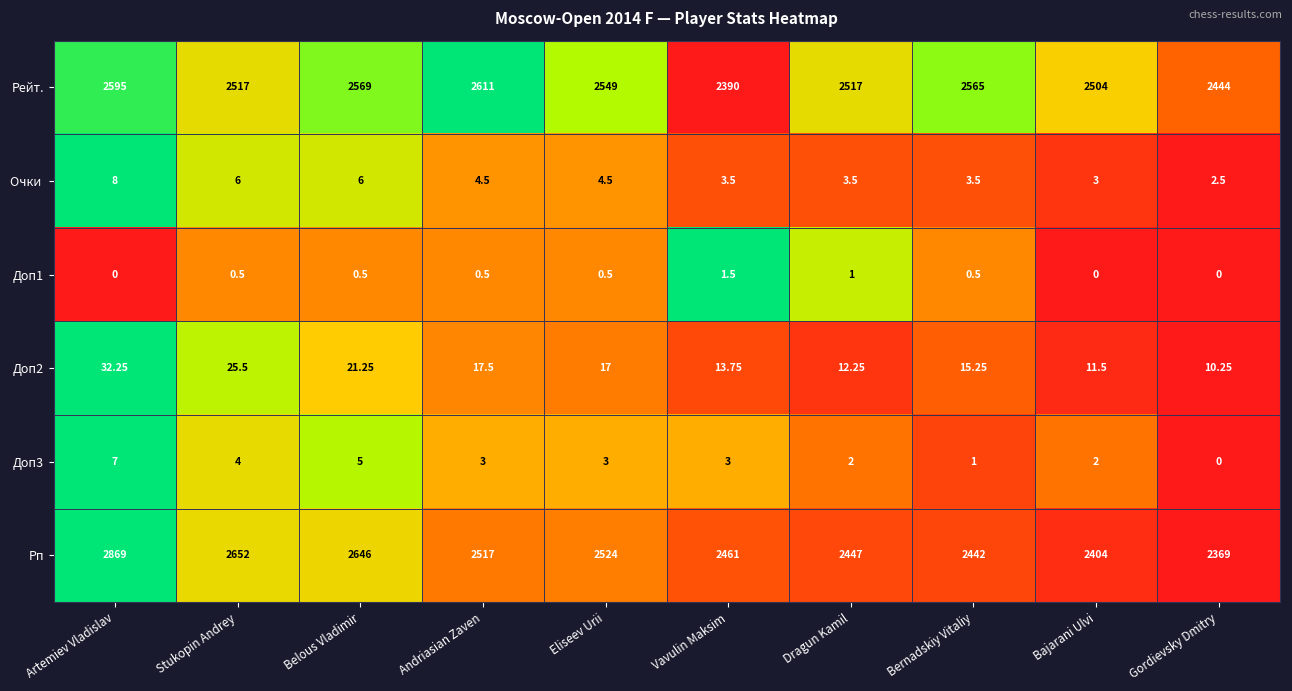

At which category is the sum across all series the highest?

Artemiev Vladislav